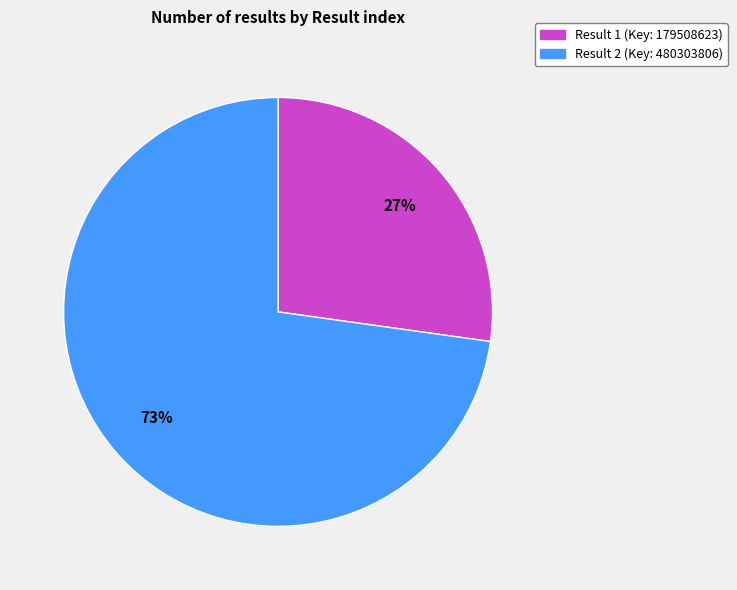

To the nearest percent, what portion does Result 2 (Key: 480303806) represent?

73%